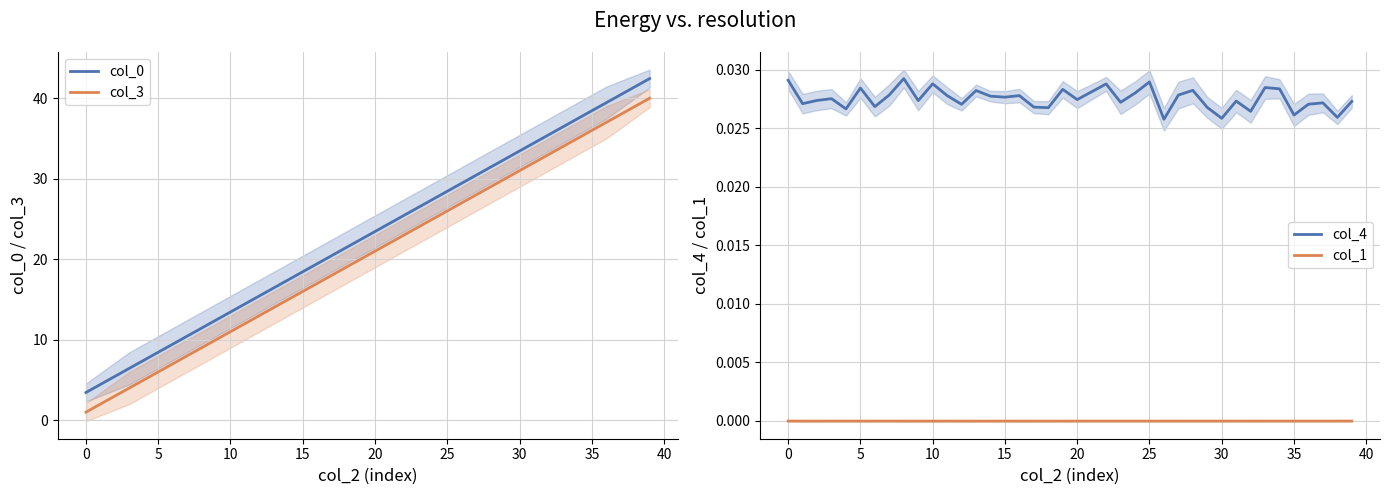

Count the number of categories in the chart.

40